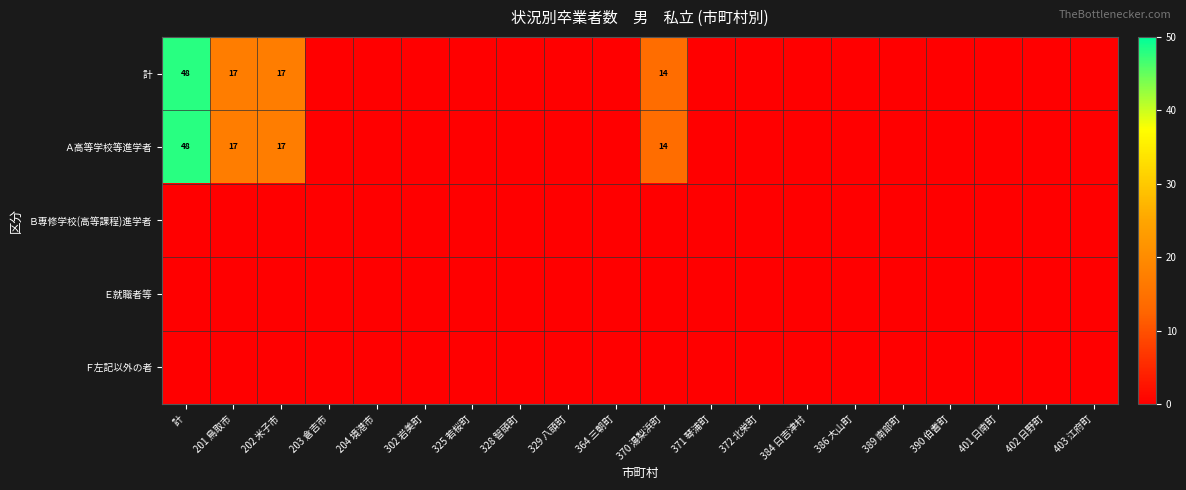

Which series changed the most between 204 境港市 and 329 八頭町?

計